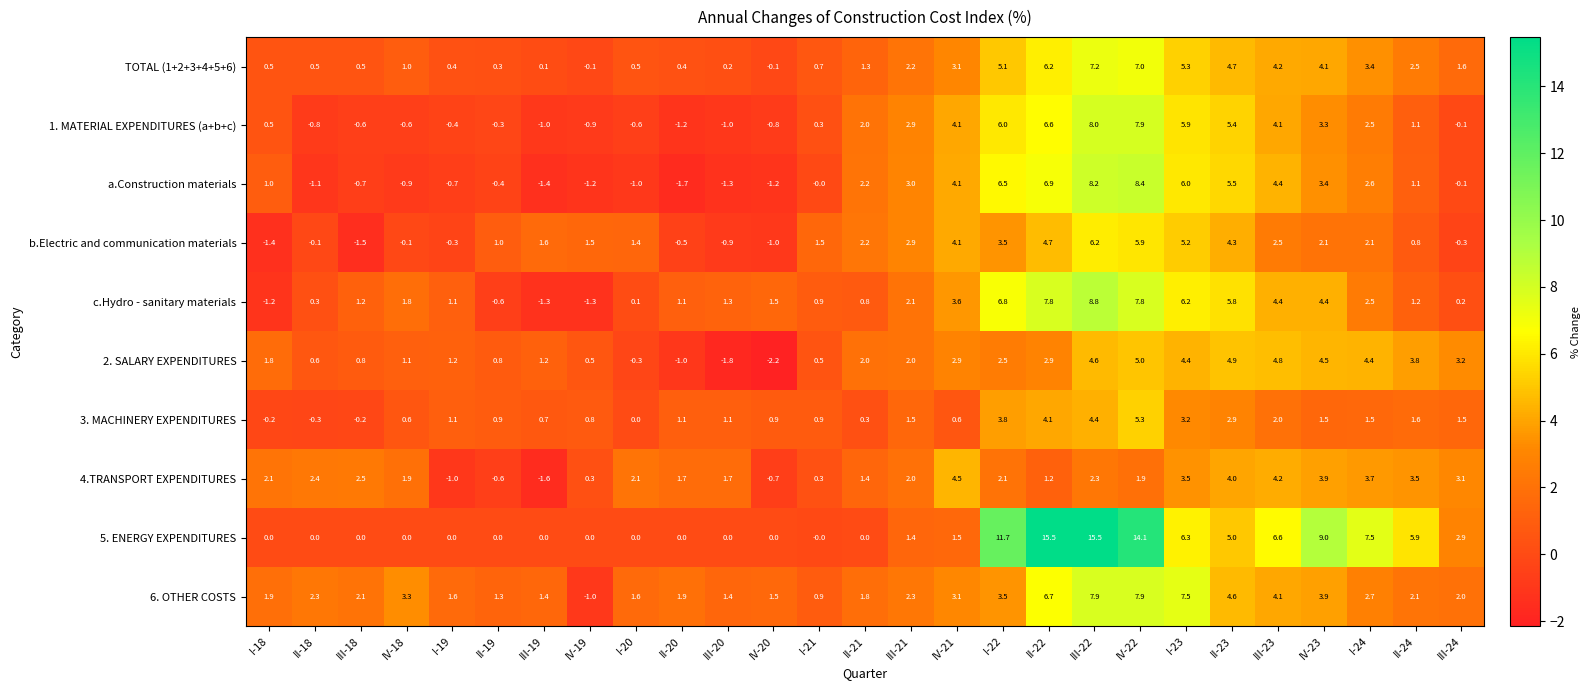

What is the sum of all b.Electric and communication materials values?

47.4